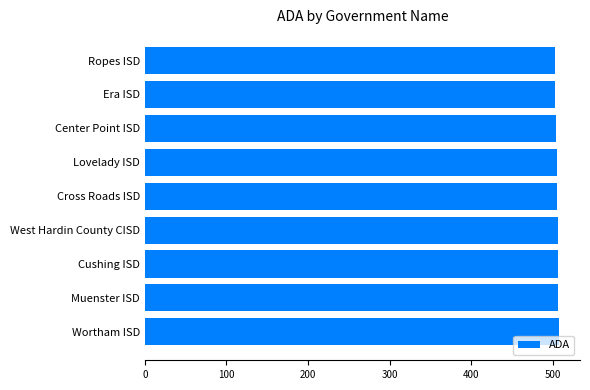

What is the average value?

505.1